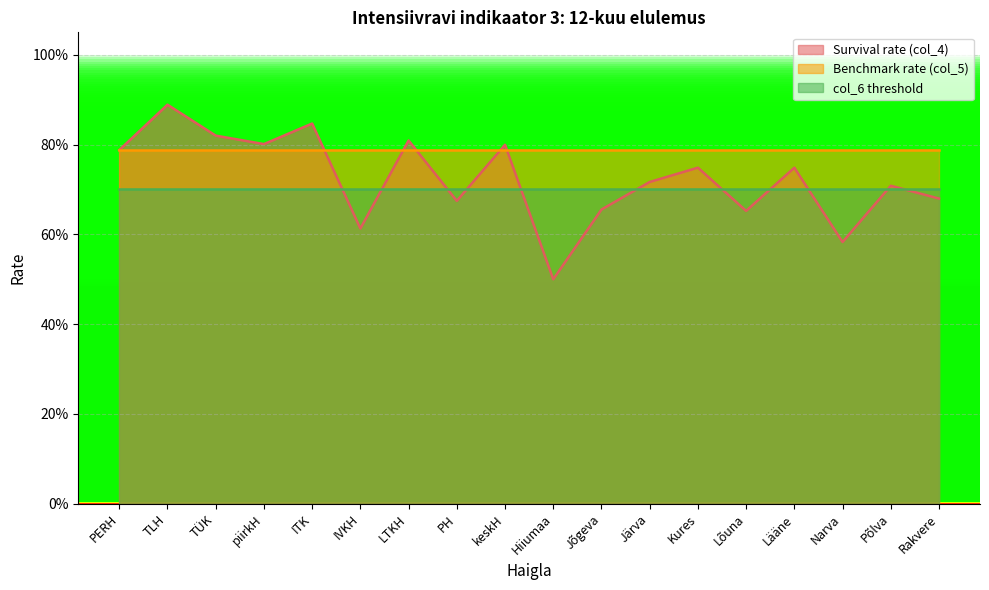

True or false: col_6 threshold has a value of 0.7 at keskH.

True